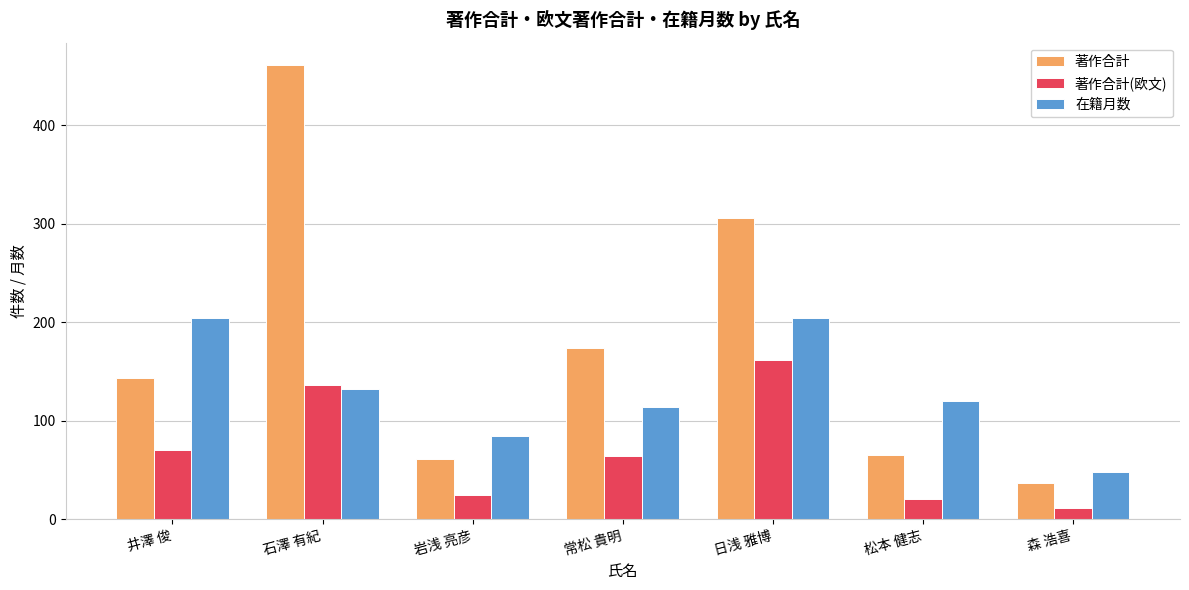

Rank the series at 常松 貴明 from lowest to highest value.

著作合計(欧文), 在籍月数, 著作合計